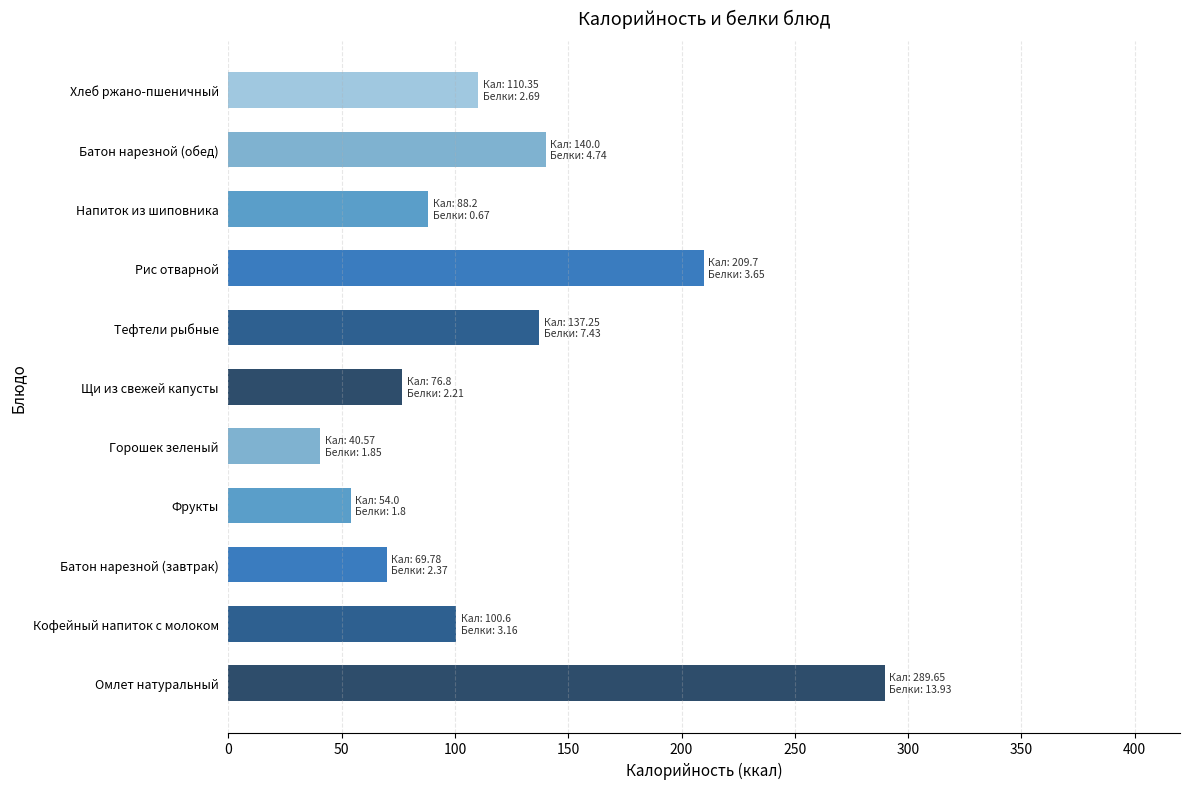

The chart shows a value of 54.4 at Горошек зеленый. True or false?

False